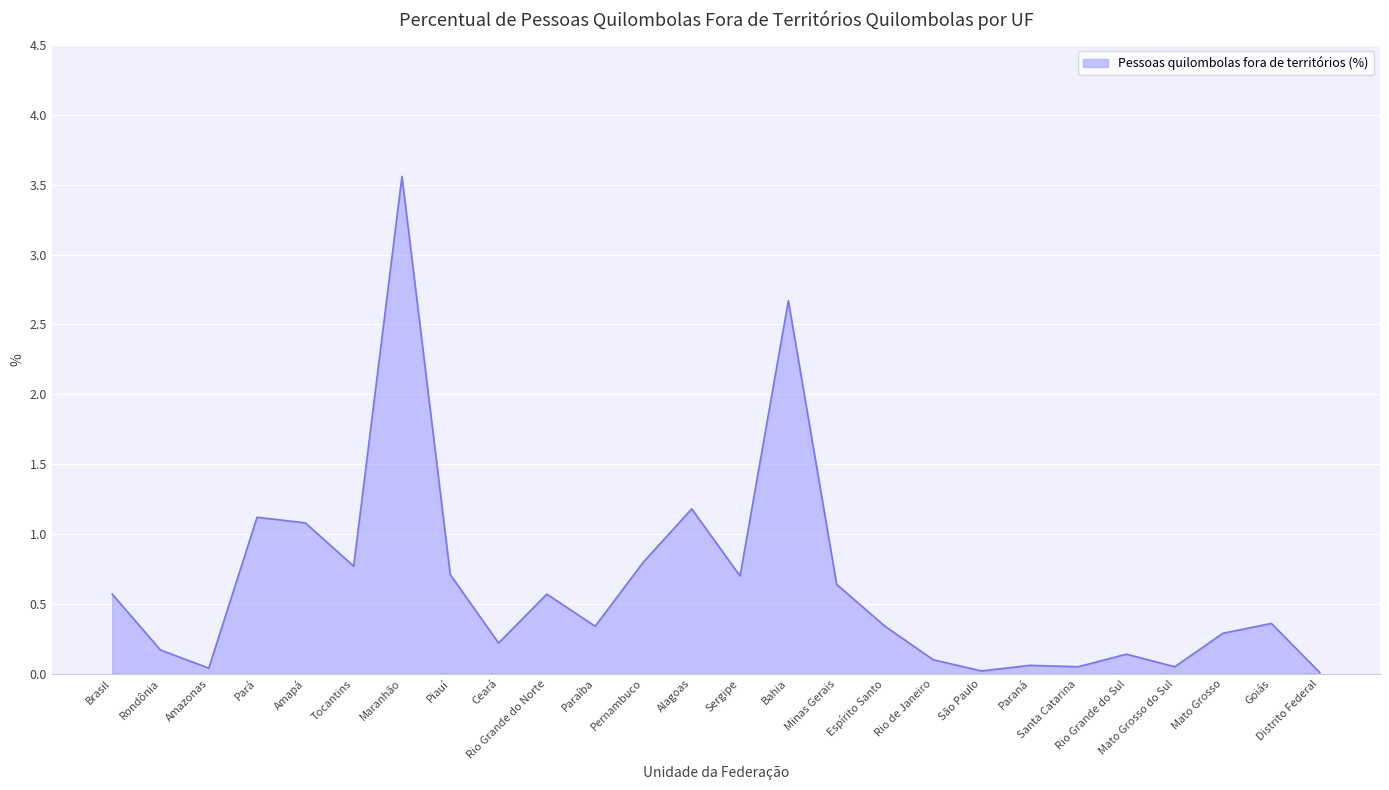

What is the greatest value displayed?

3.6